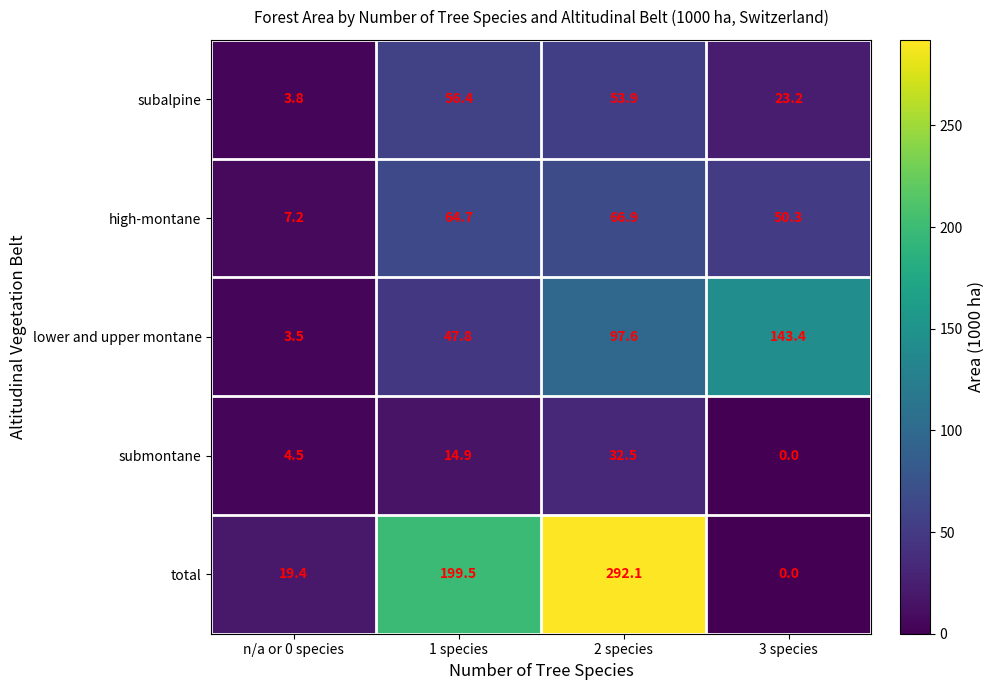

Between 2 species and 3 species, which series saw the biggest shift?

total